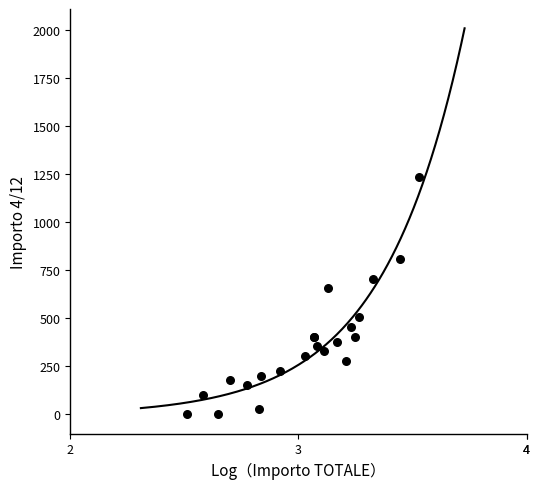

What Y value in the scatter plot is closest to 617?

655.8